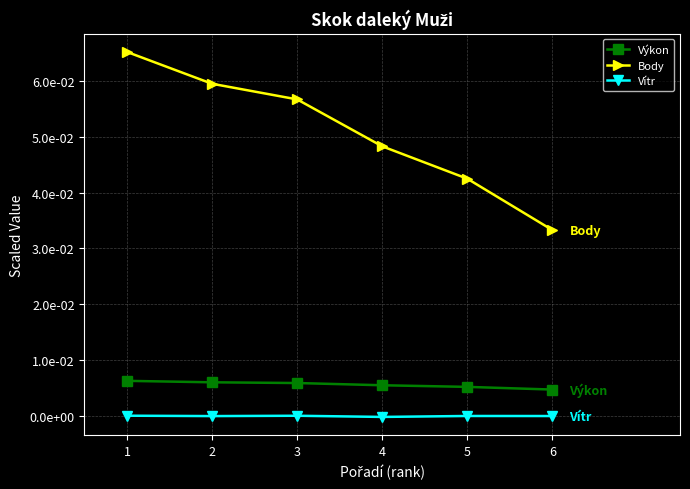

Rank the series at 6 from highest to lowest value.

Body, Výkon, Vítr